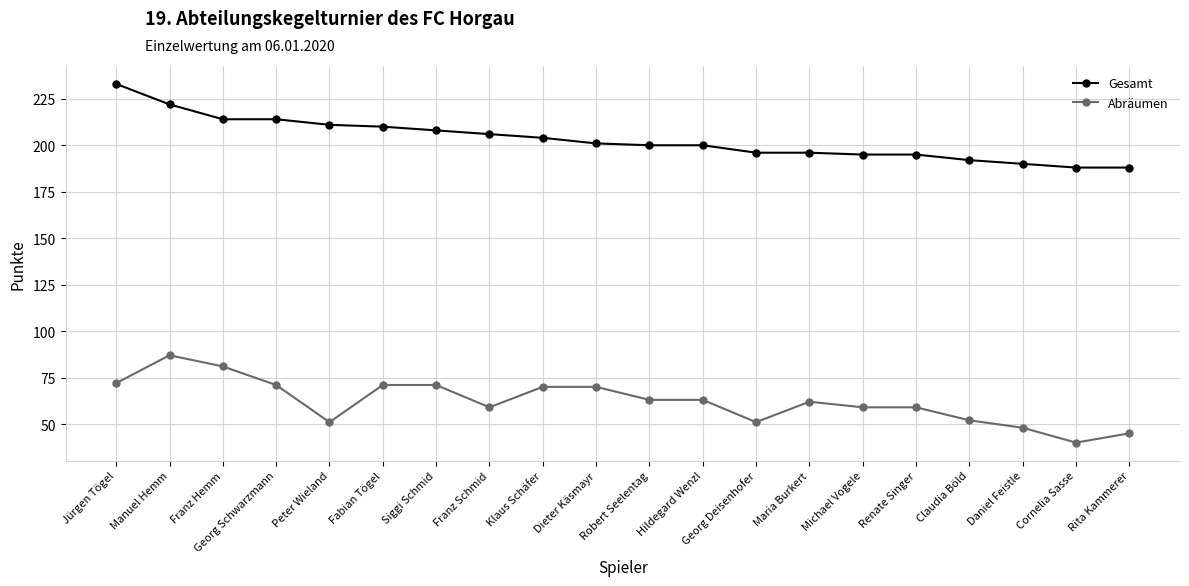

Reading left to right, extract all data points from this chart.

Gesamt: Jürgen Tögel=233	Manuel Hemm=222	Franz Hemm=214	Georg Schwarzmann=214	Peter Wieland=211	Fabian Tögel=210	Siggi Schmid=208	Franz Schmid=206	Klaus Schäfer=204	Dieter Käsmayr=201	Robert Seelentag=200	Hildegard Wenzl=200	Georg Deisenhofer=196	Maria Burkert=196	Michael Vogele=195	Renate Singer=195	Claudia Böld=192	Daniel Feistle=190	Cornelia Sasse=188	Rita Kammerer=188
Abräumen: Jürgen Tögel=72	Manuel Hemm=87	Franz Hemm=81	Georg Schwarzmann=71	Peter Wieland=51	Fabian Tögel=71	Siggi Schmid=71	Franz Schmid=59	Klaus Schäfer=70	Dieter Käsmayr=70	Robert Seelentag=63	Hildegard Wenzl=63	Georg Deisenhofer=51	Maria Burkert=62	Michael Vogele=59	Renate Singer=59	Claudia Böld=52	Daniel Feistle=48	Cornelia Sasse=40	Rita Kammerer=45